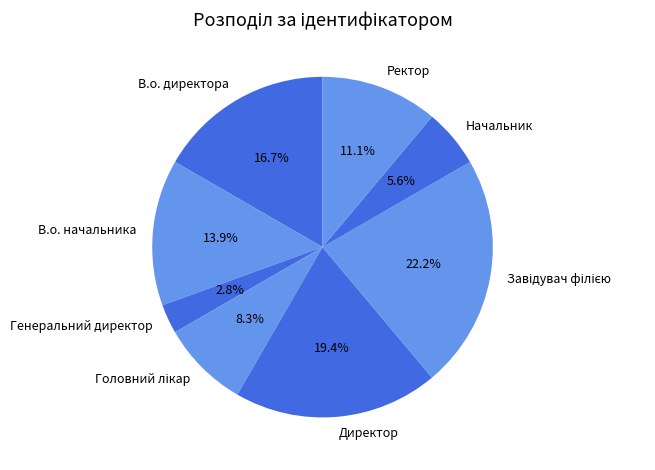

To the nearest percent, what percentage of the pie is Генеральний директор?

3%